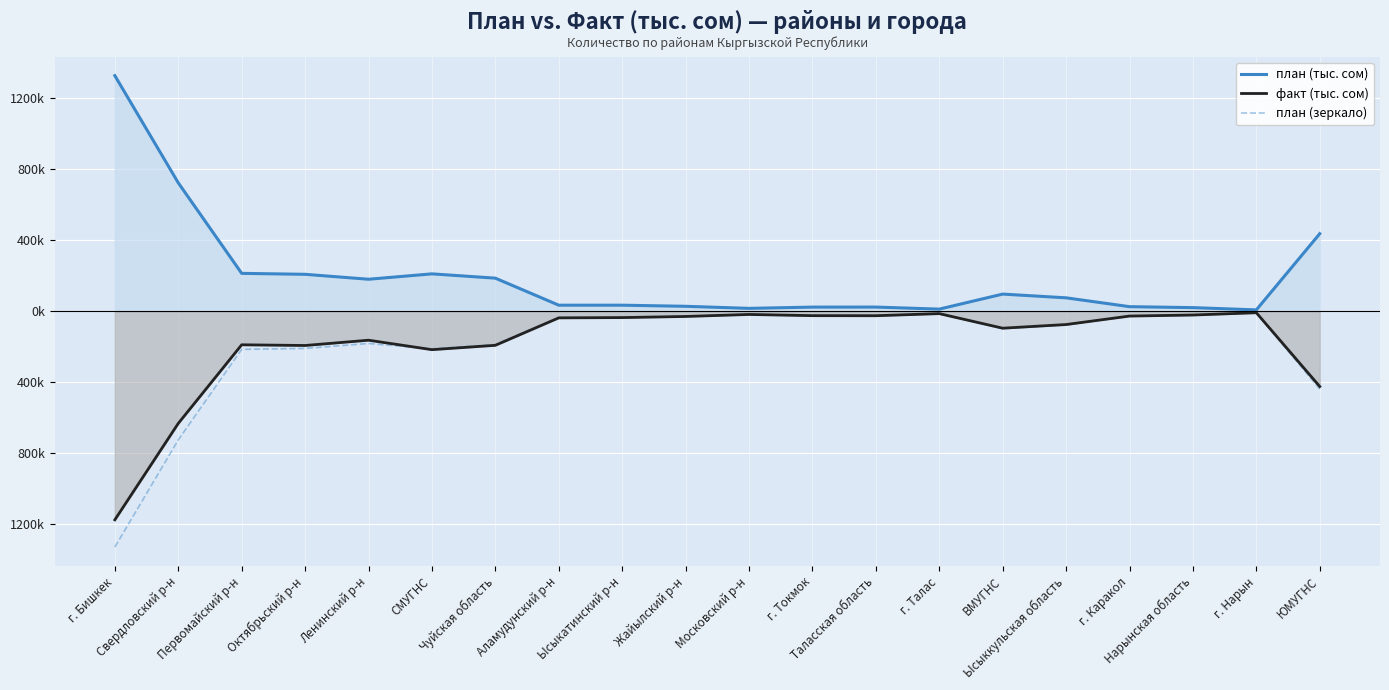

Is it true that факт (тыс. сом) equals -2061770.6 at г. Бишкек?

False